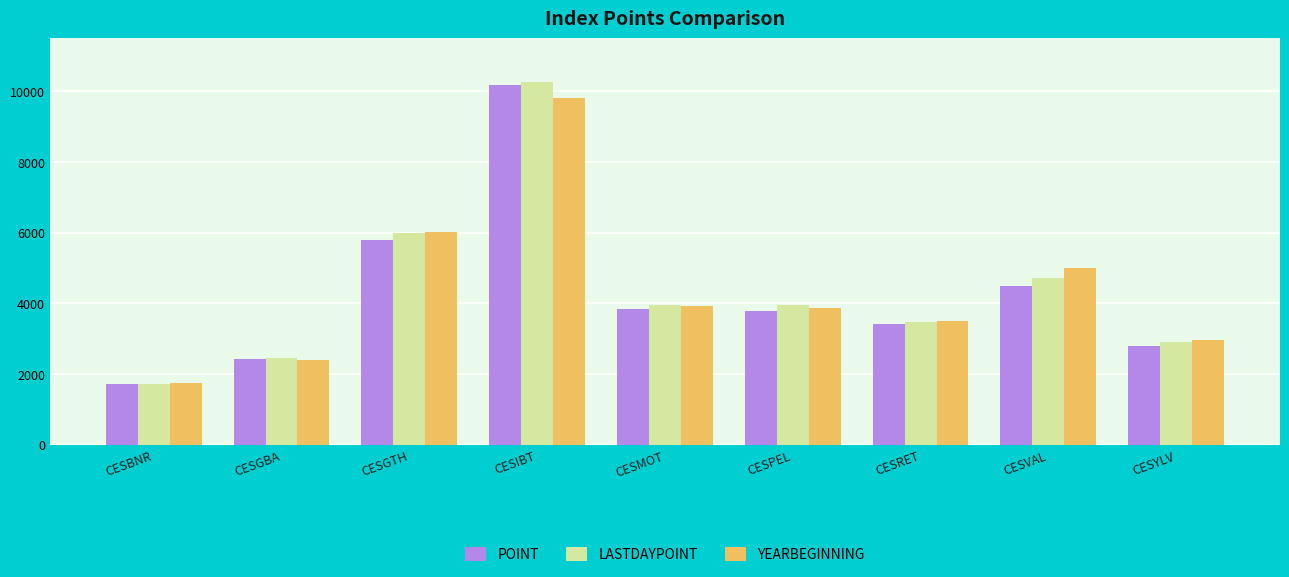

What is the minimum value shown in the chart?

1714.7